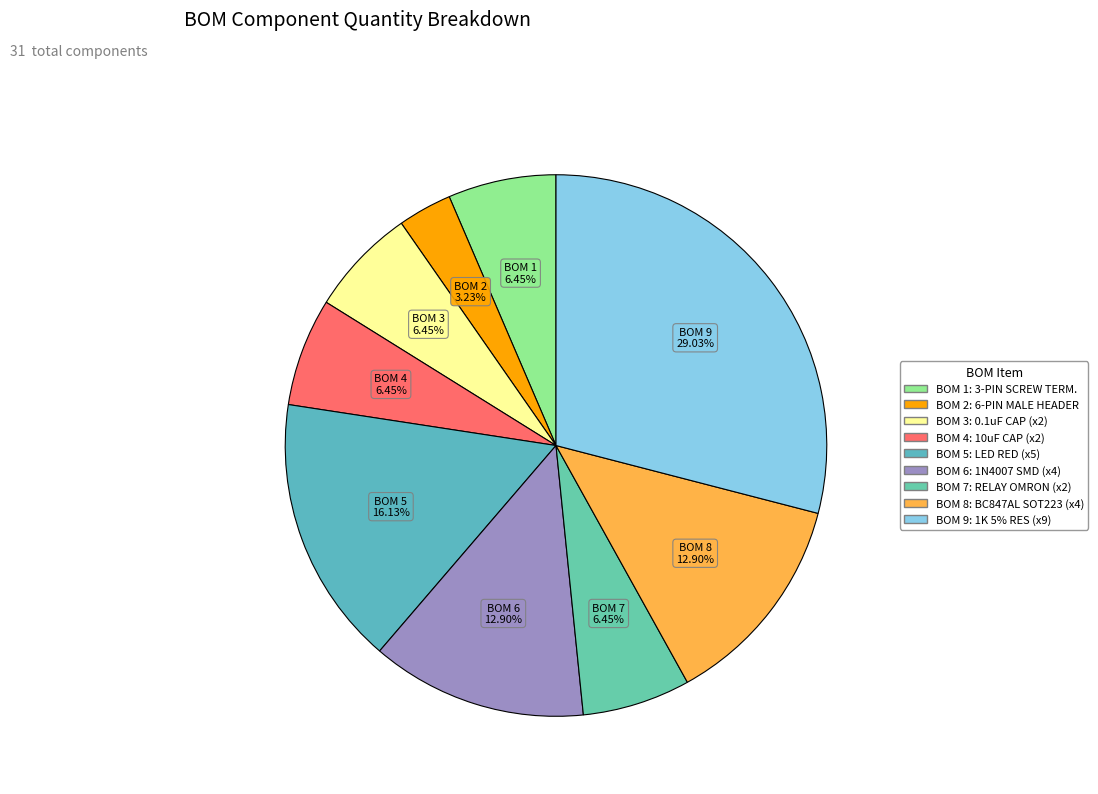

Is there a majority slice in this chart?

No